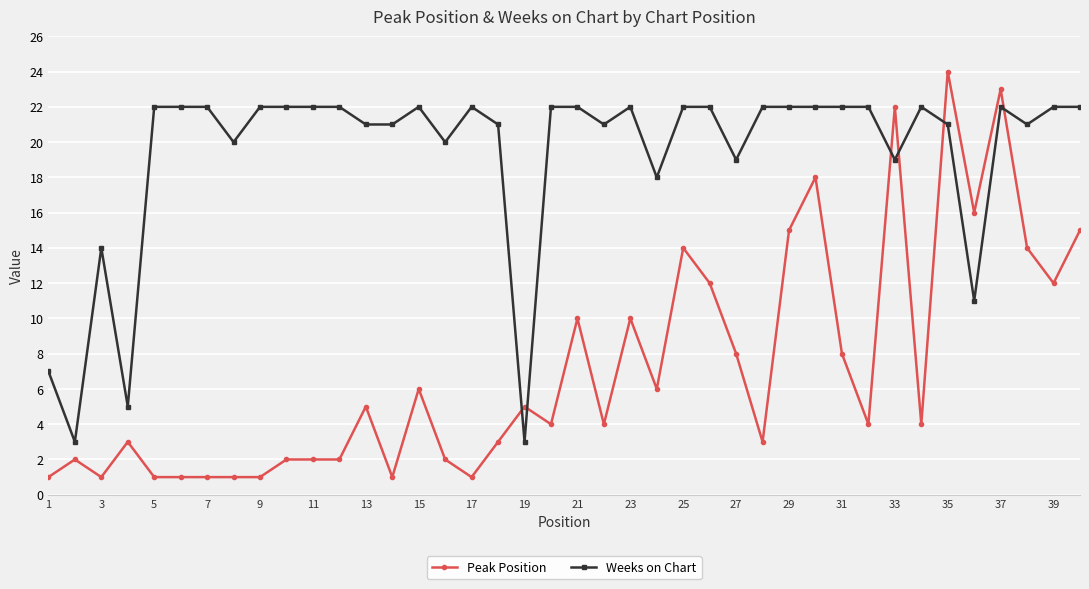

List the series in order of their peak value, lowest first.

Weeks on Chart, Peak Position